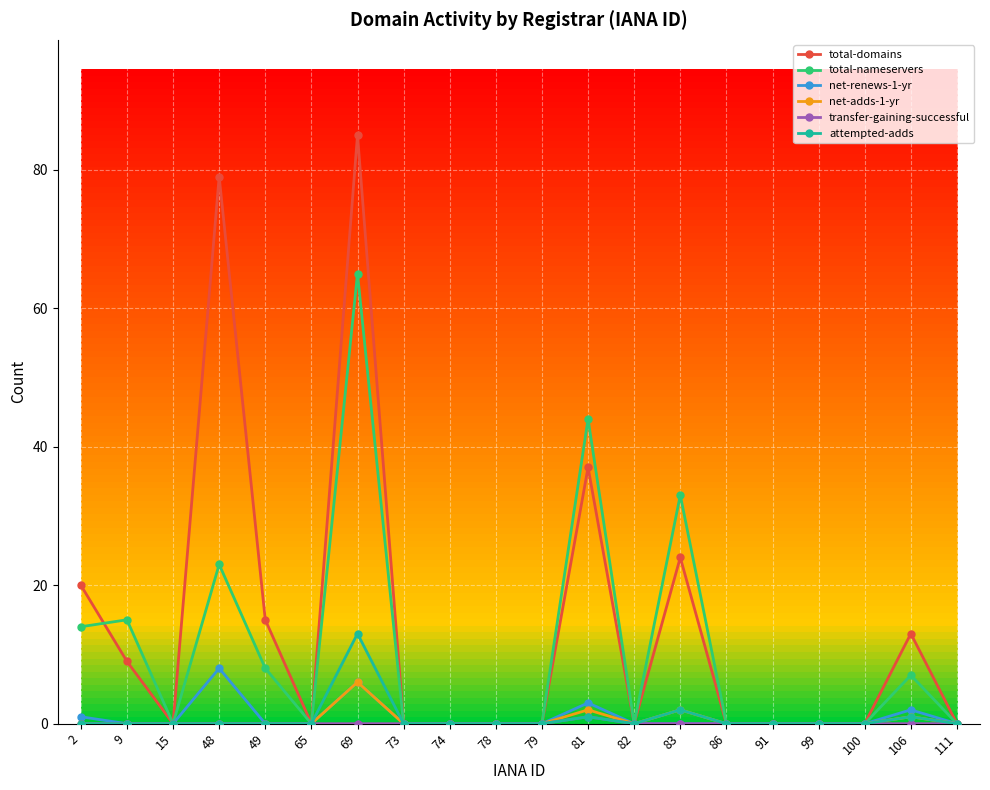

At which label does attempted-adds reach its peak?

69